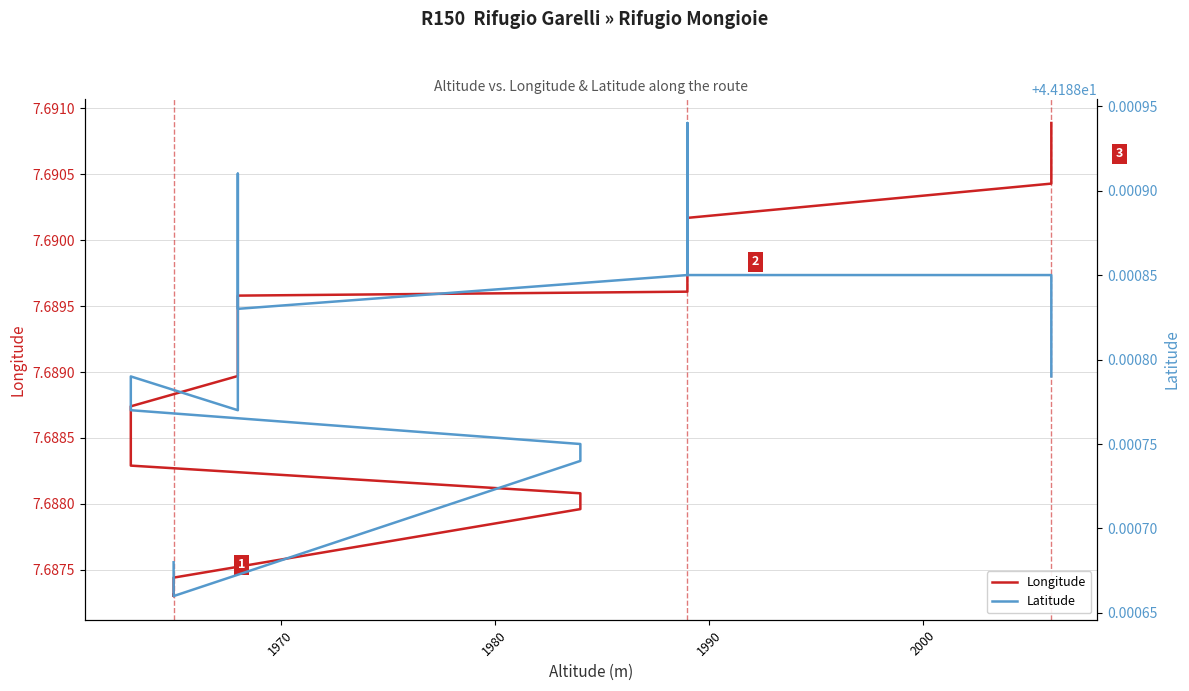

What is the maximum value for Longitude?

7.7